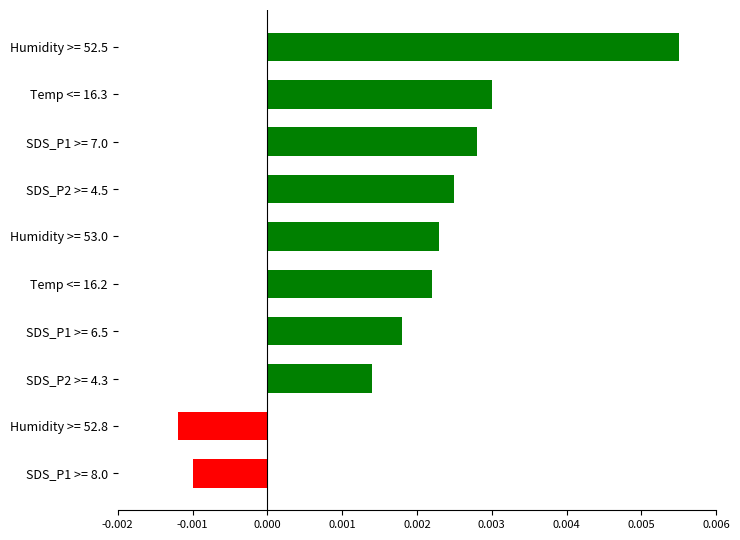

How many negative values are there?

2